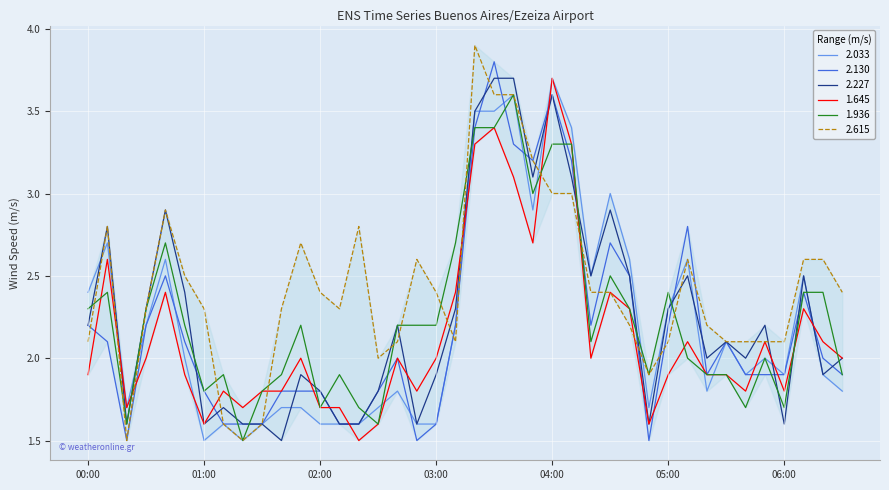

What is the maximum value shown in the chart?

3.9